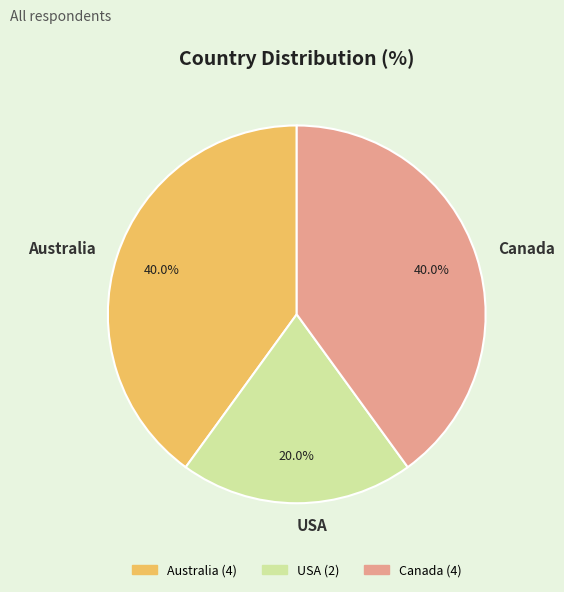

What percentage is NOT represented by USA?

80.0%